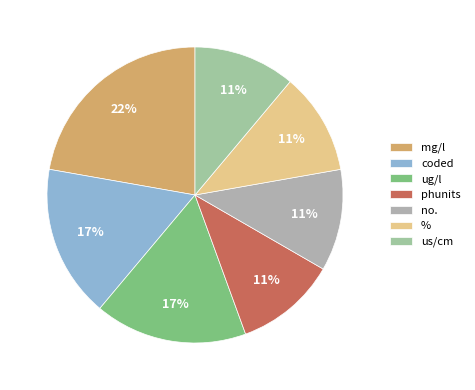

Which slice is the largest?

mg/l